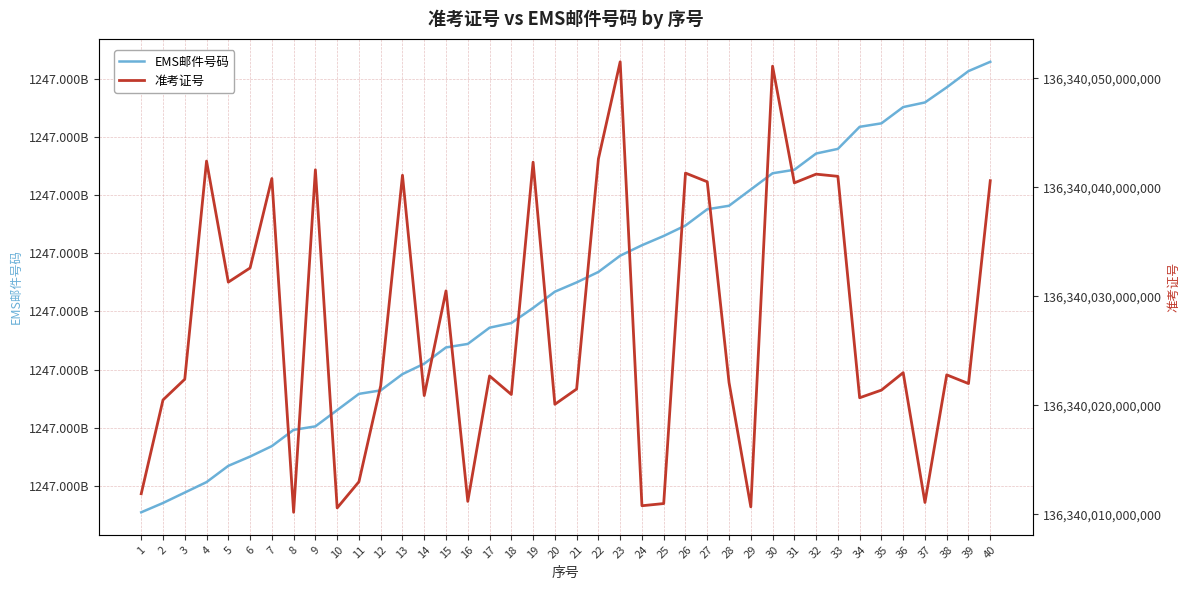

What is the total value across all series at 9?

137587822315519